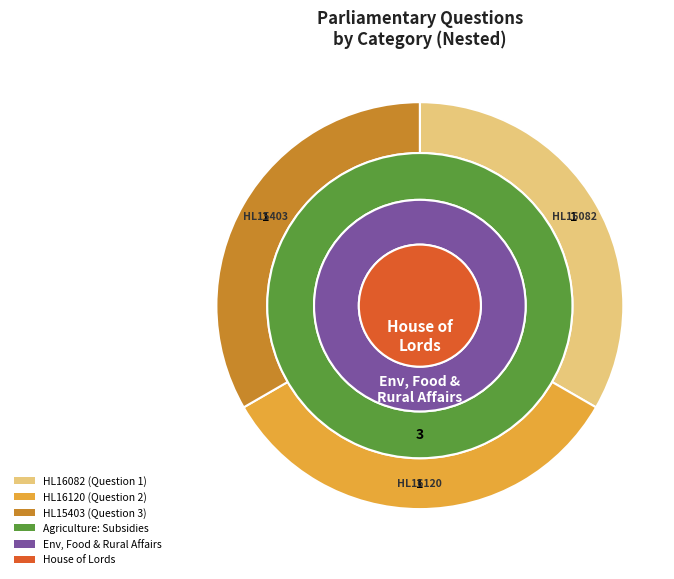

Does any single category account for the majority?

No